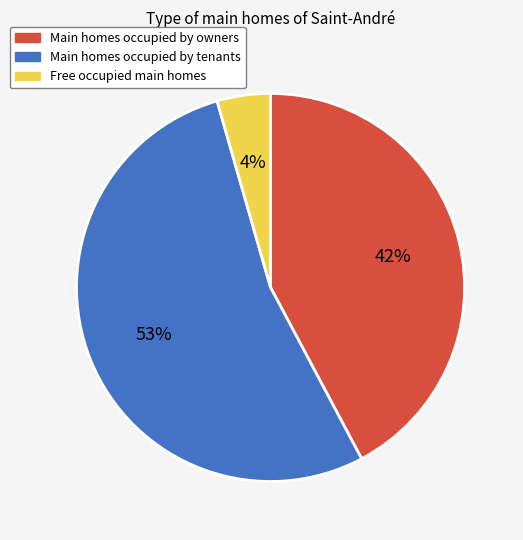

True or false: Free occupied main homes accounts for 4% of the total.

True